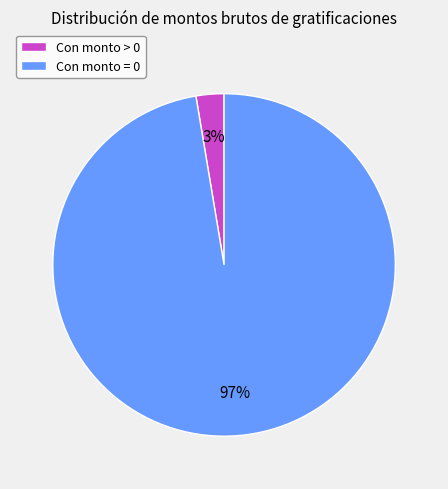

Which category has the biggest portion of the pie?

Con monto = 0